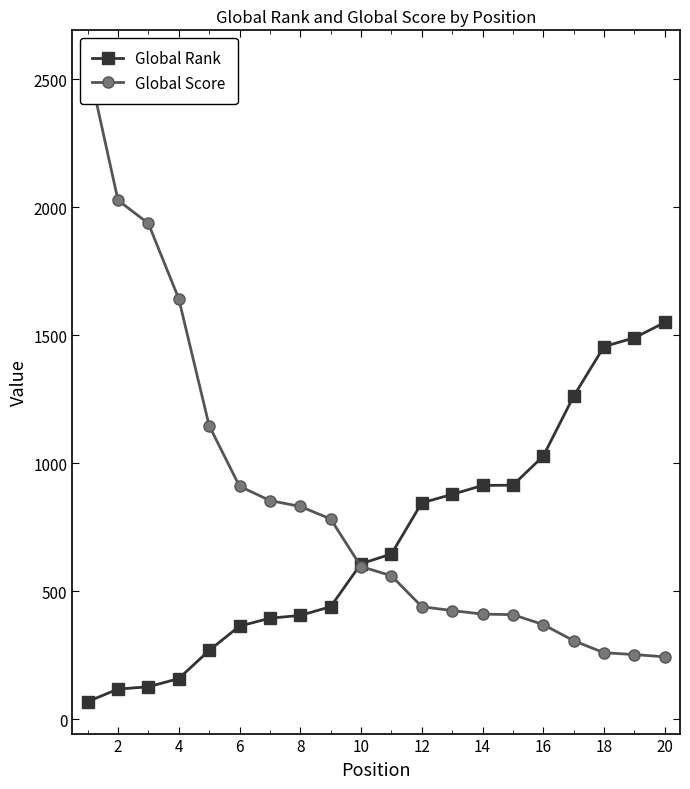

The value of Global Rank at 18 is 2271. True or false?

False